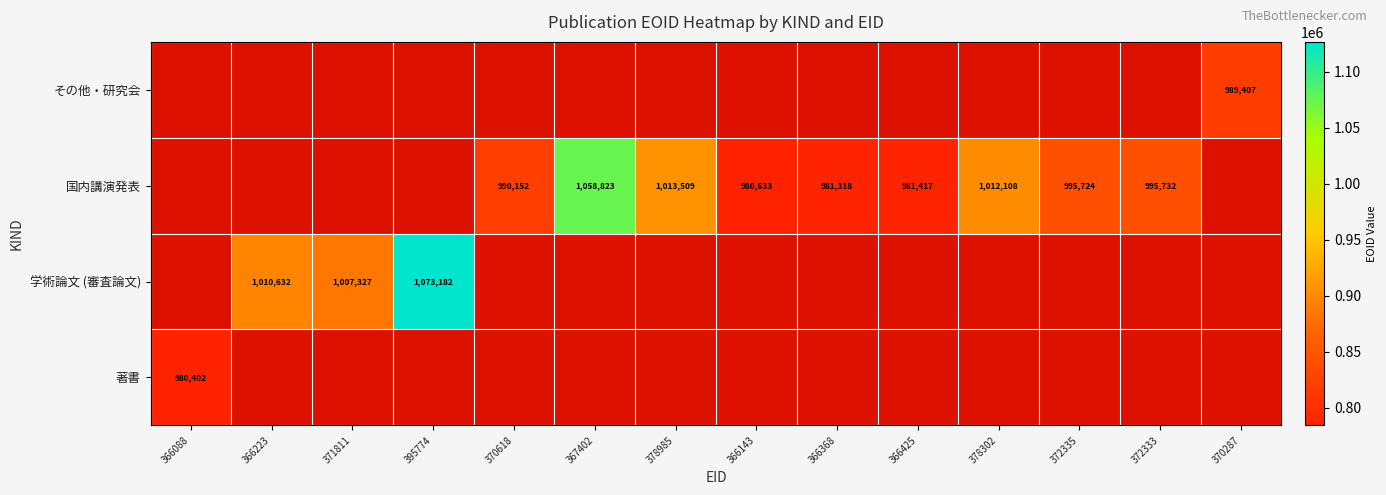

True or false: 国内講演発表 has a value of 685775 at 370618.

False